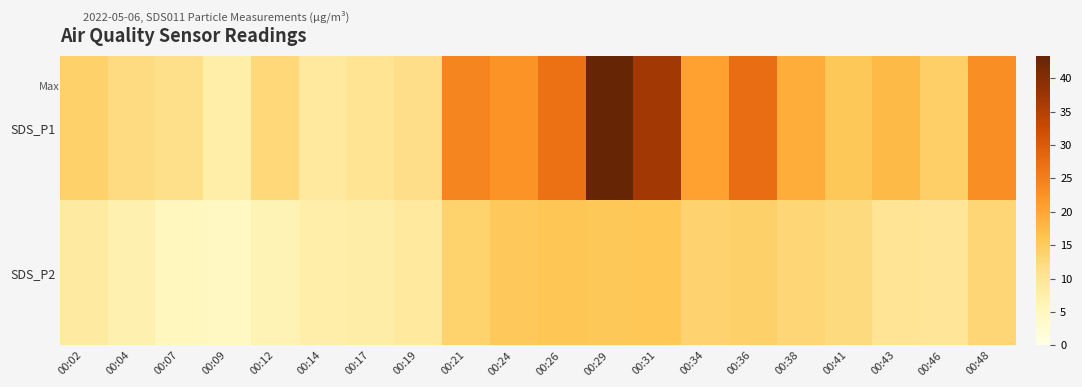

What is the maximum value shown in the chart?

43.3